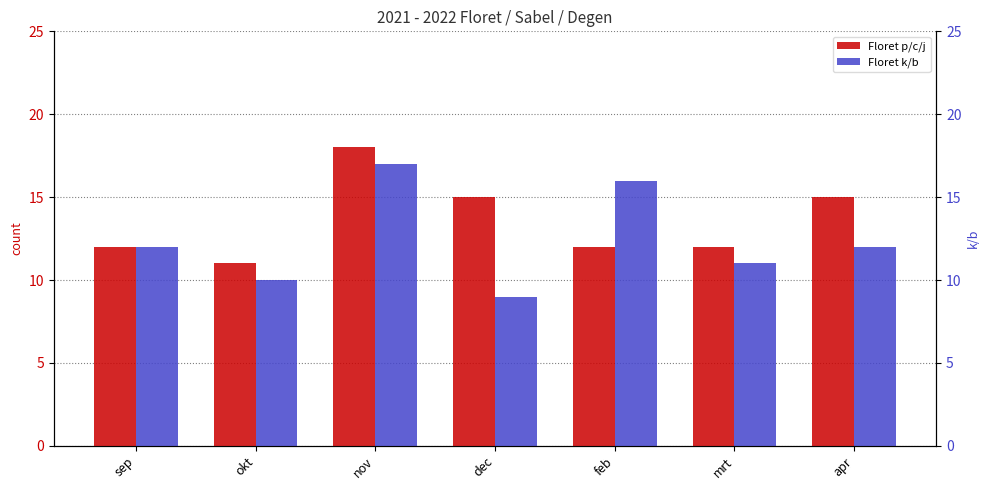

Which series has the largest total across all categories?

Floret p/c/j